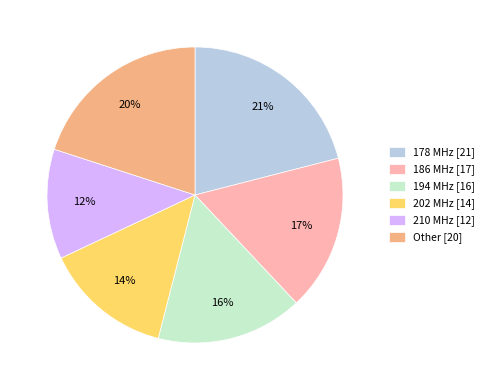

Does Other represent more than half of the total?

No